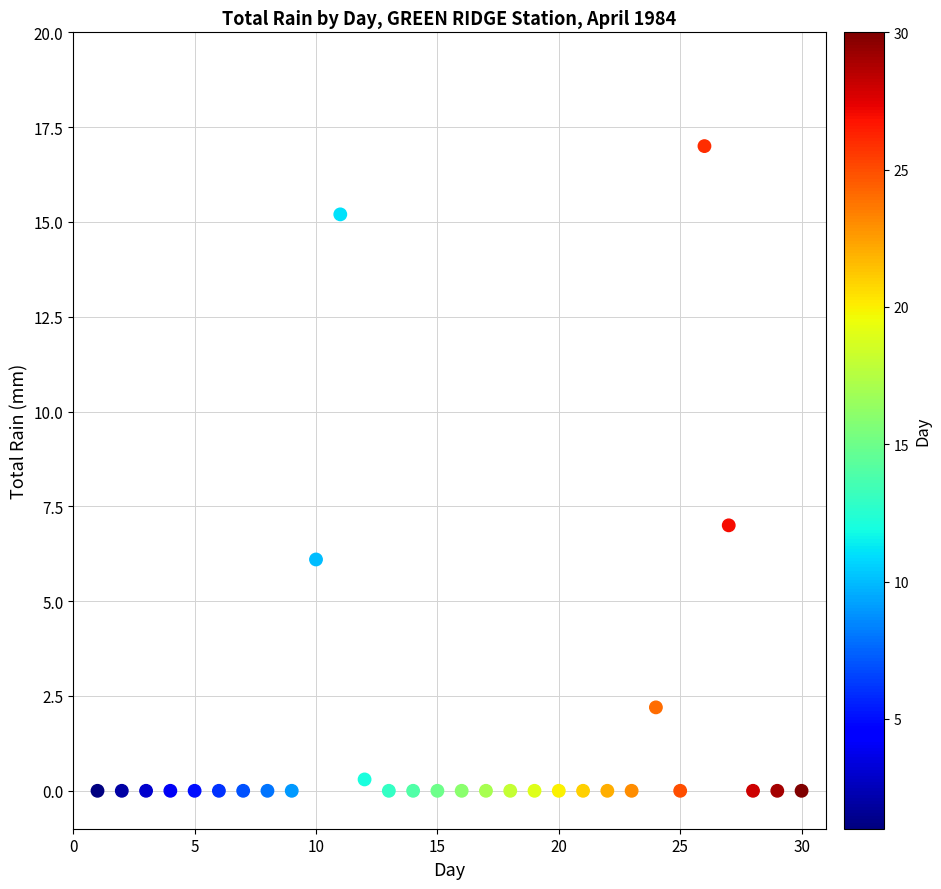

What is the range of X values (max minus min)?

29.0